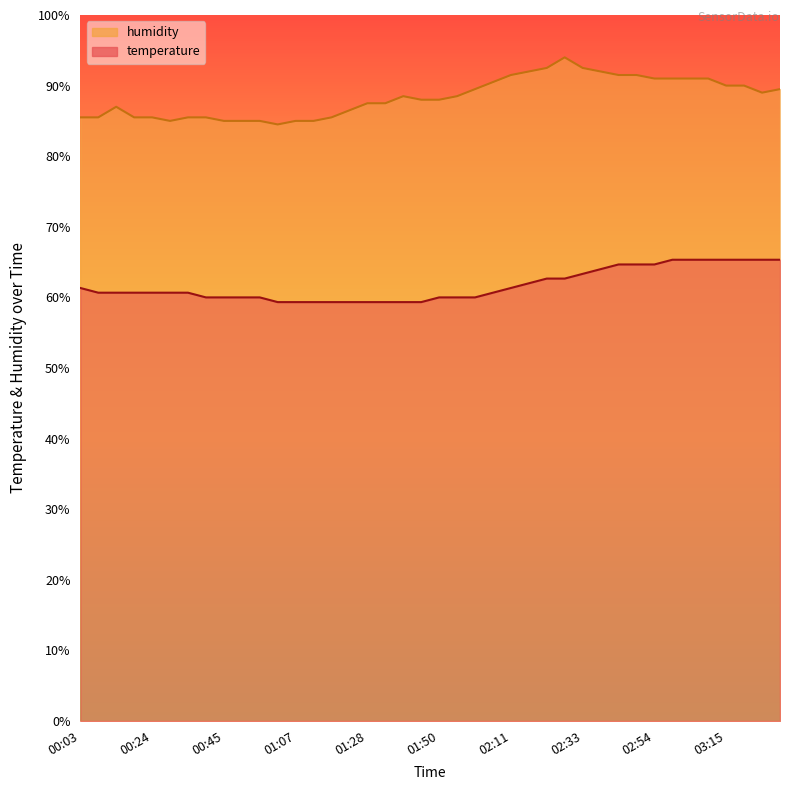

Where is temperature nearest to the value 62?

02:16